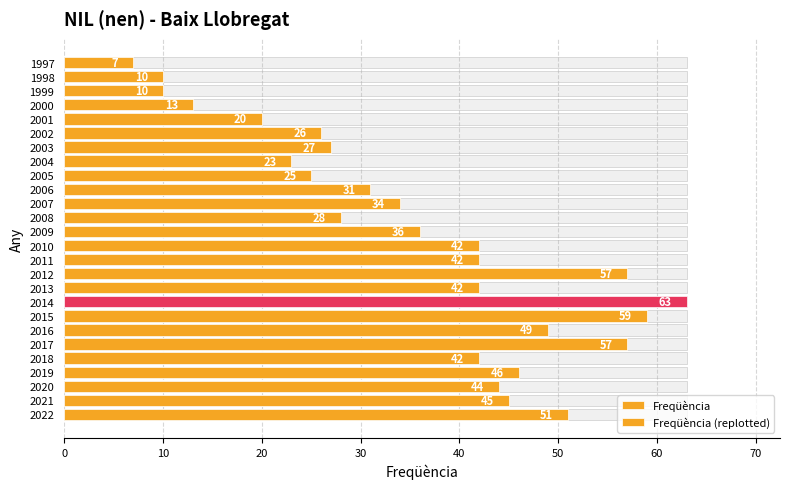

What is the label of the 6th bar from the right?

20